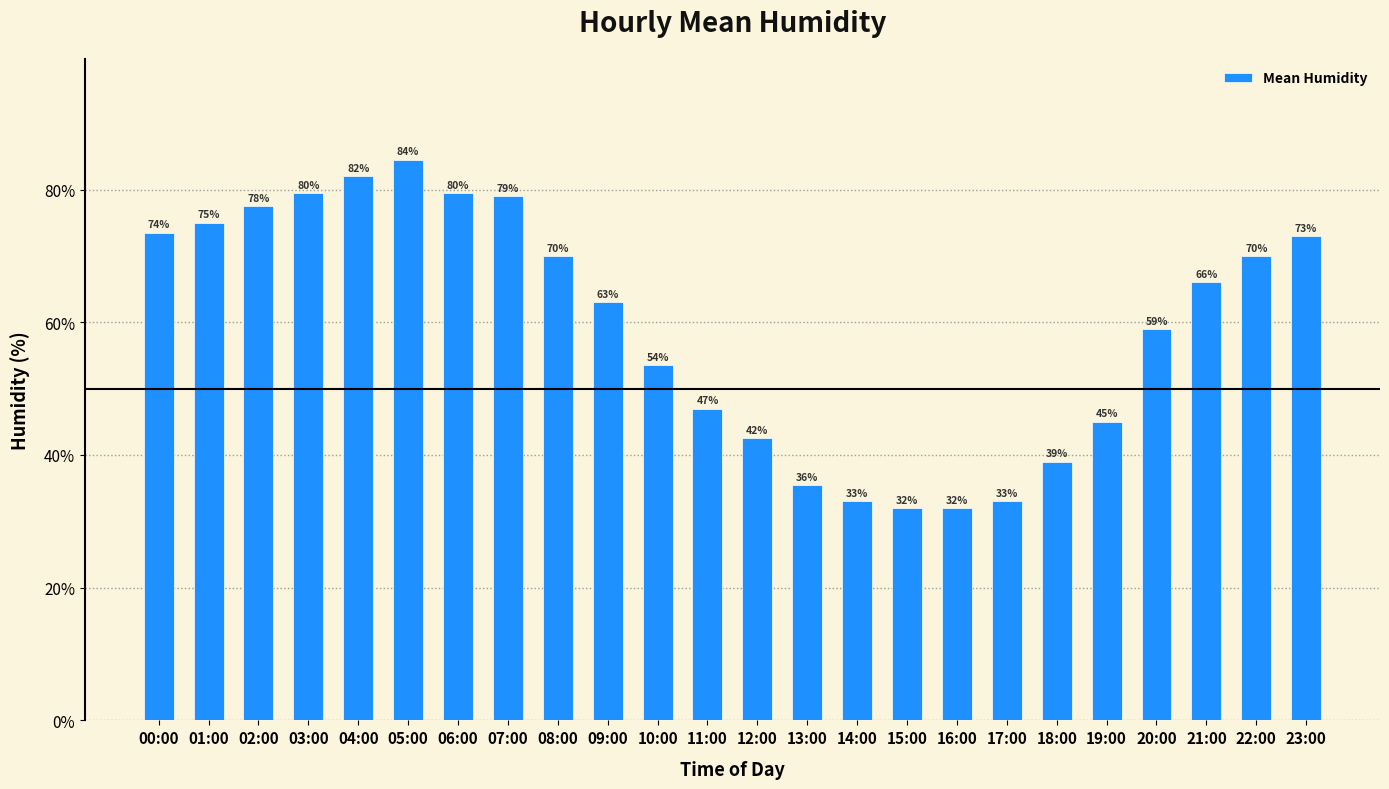

The value at 01:00 is 39.7. True or false?

False